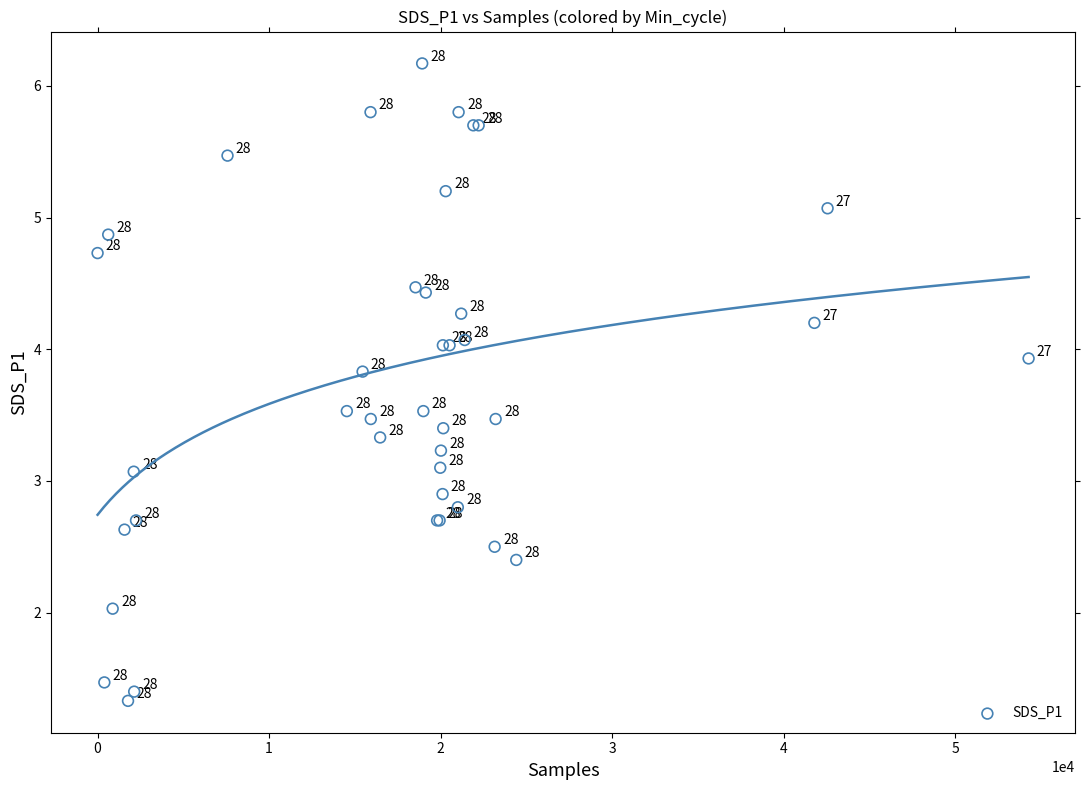

What Y value in the scatter plot is closest to 3?

3.1